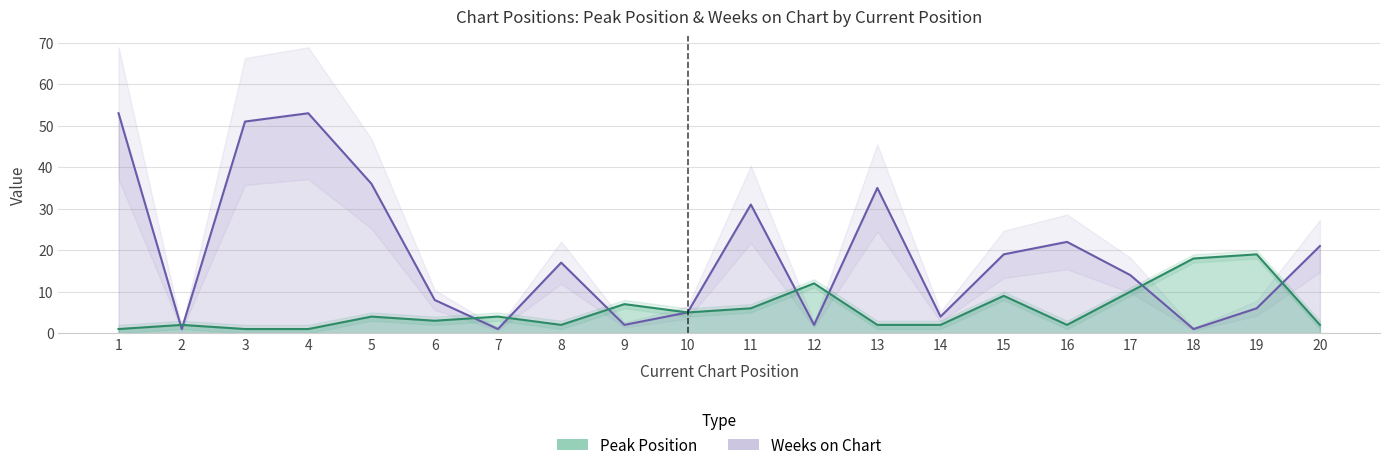

How many lines are shown in the chart?

2